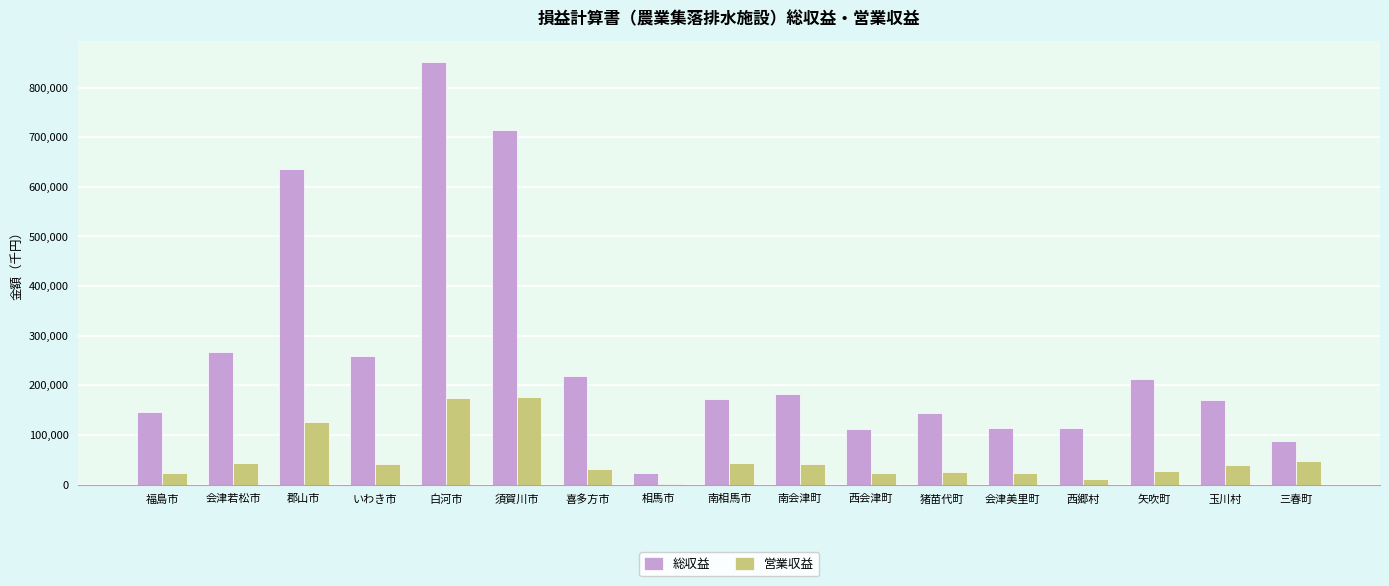

At which label is 営業収益 closest to 89285?

郡山市